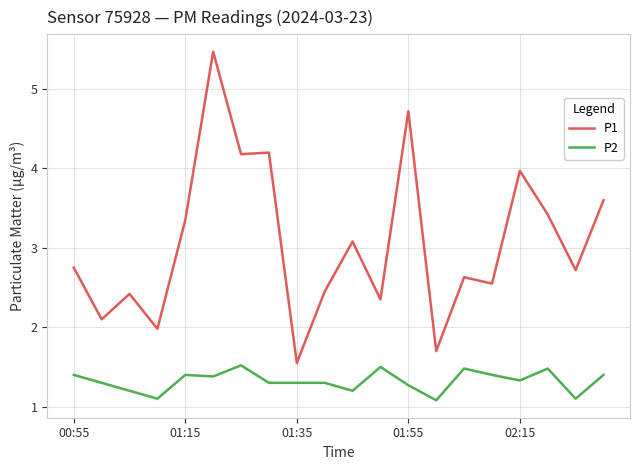

How many categories are shown in the chart?

20